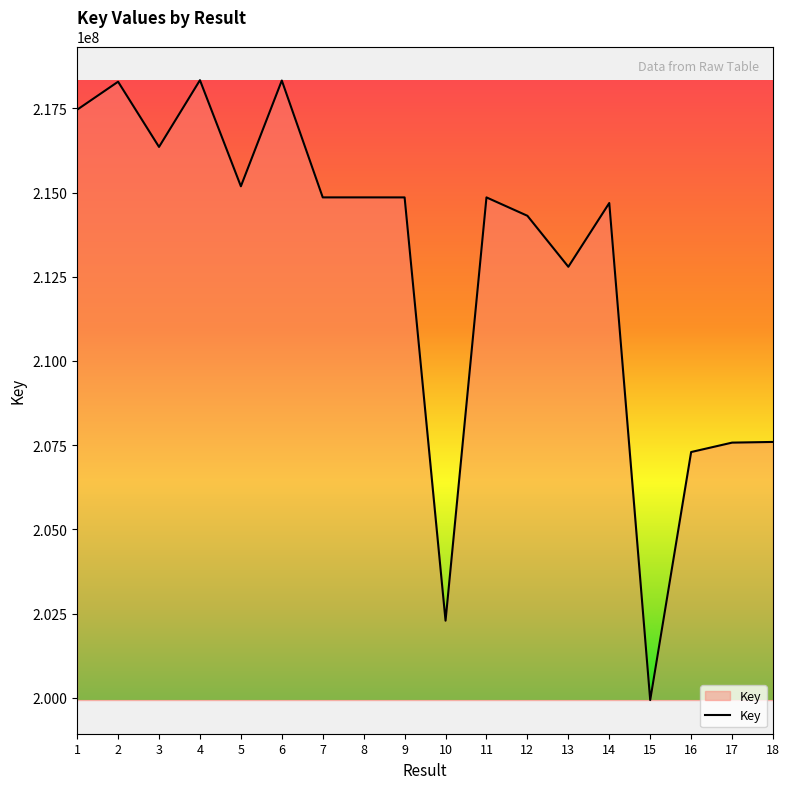

The value at 10 is 202287625. True or false?

True